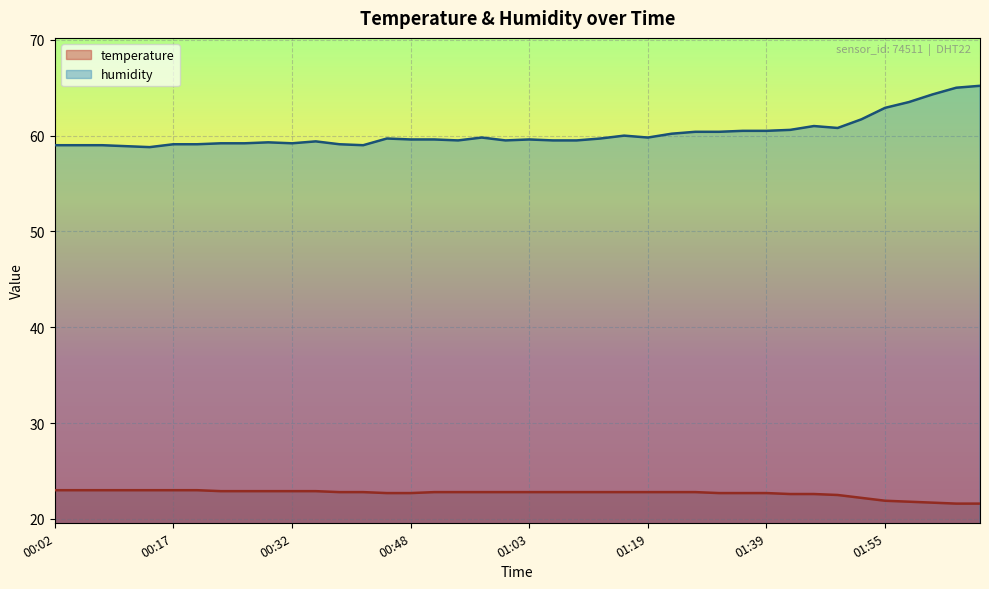

Which series has the largest total across all categories?

humidity